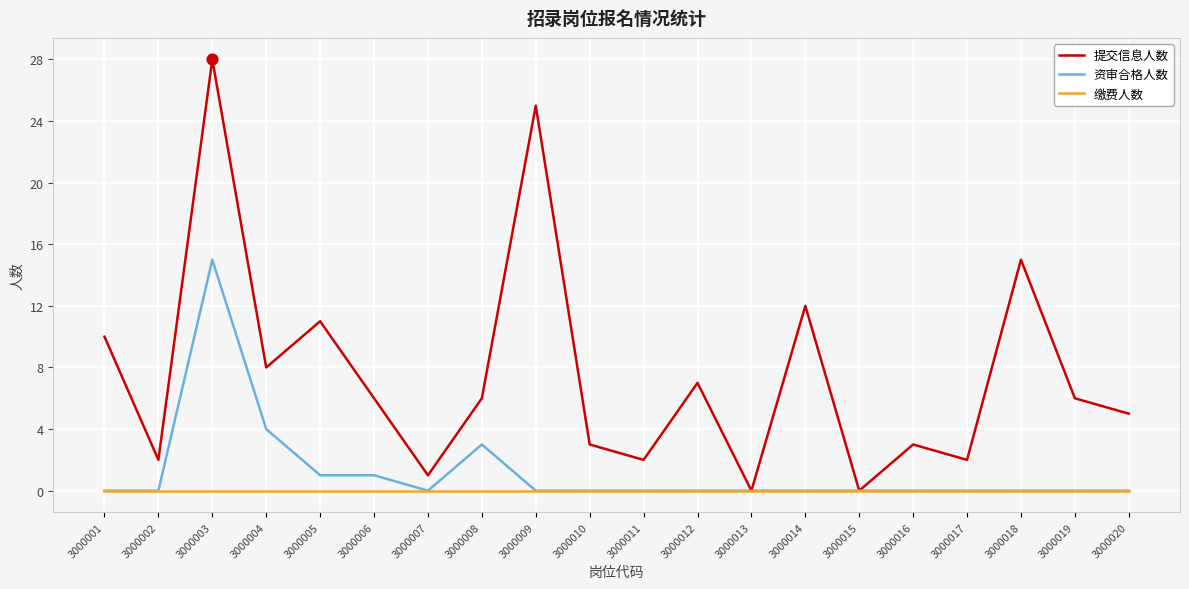

Which series has the largest range (max minus min)?

提交信息人数